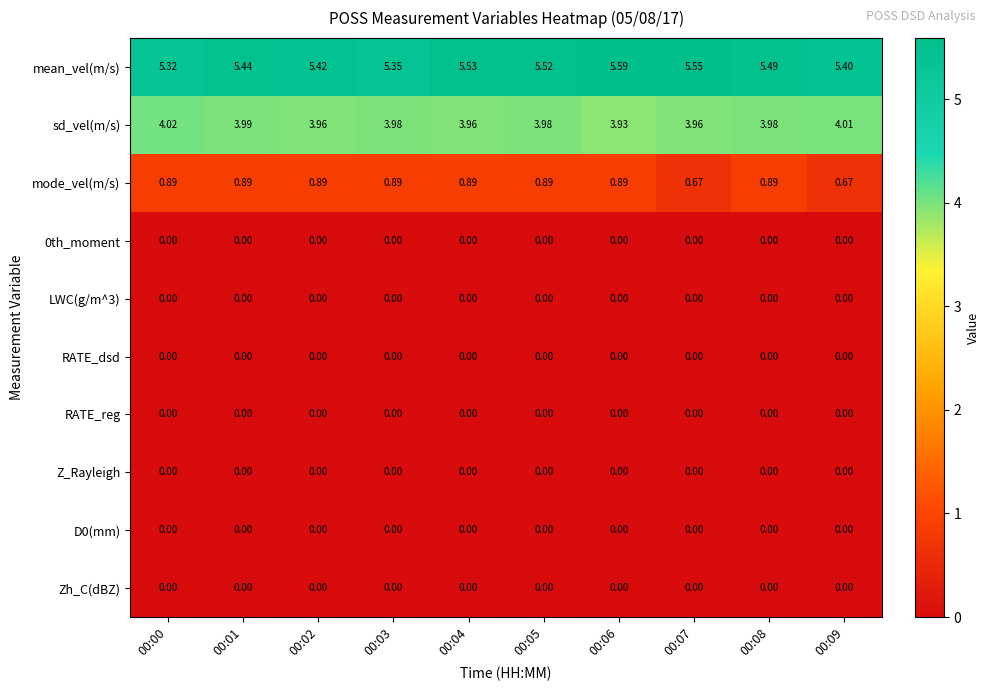

Which series has the largest range (max minus min)?

mean_vel(m/s)